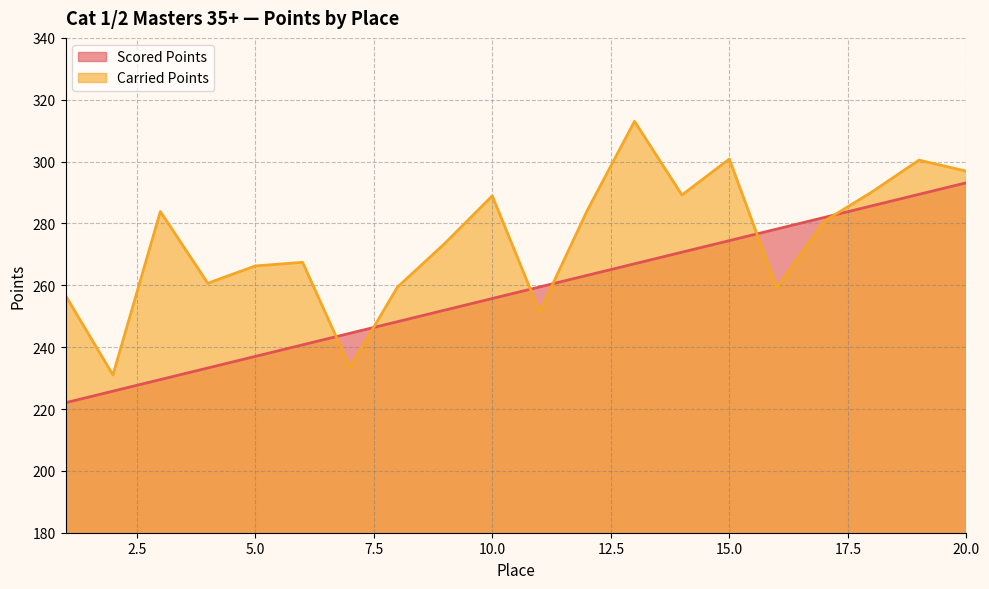

Which category has the highest value in the Carried Points series?

13